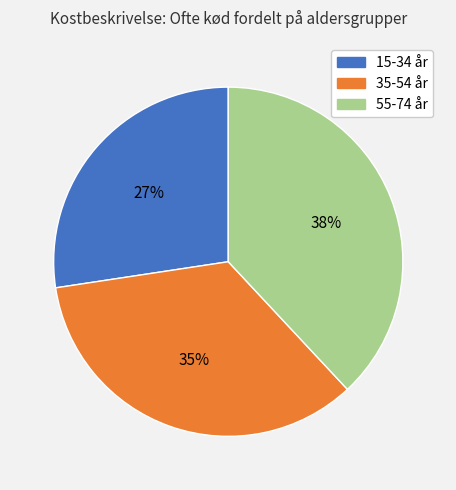

How many segments does this pie chart have?

3